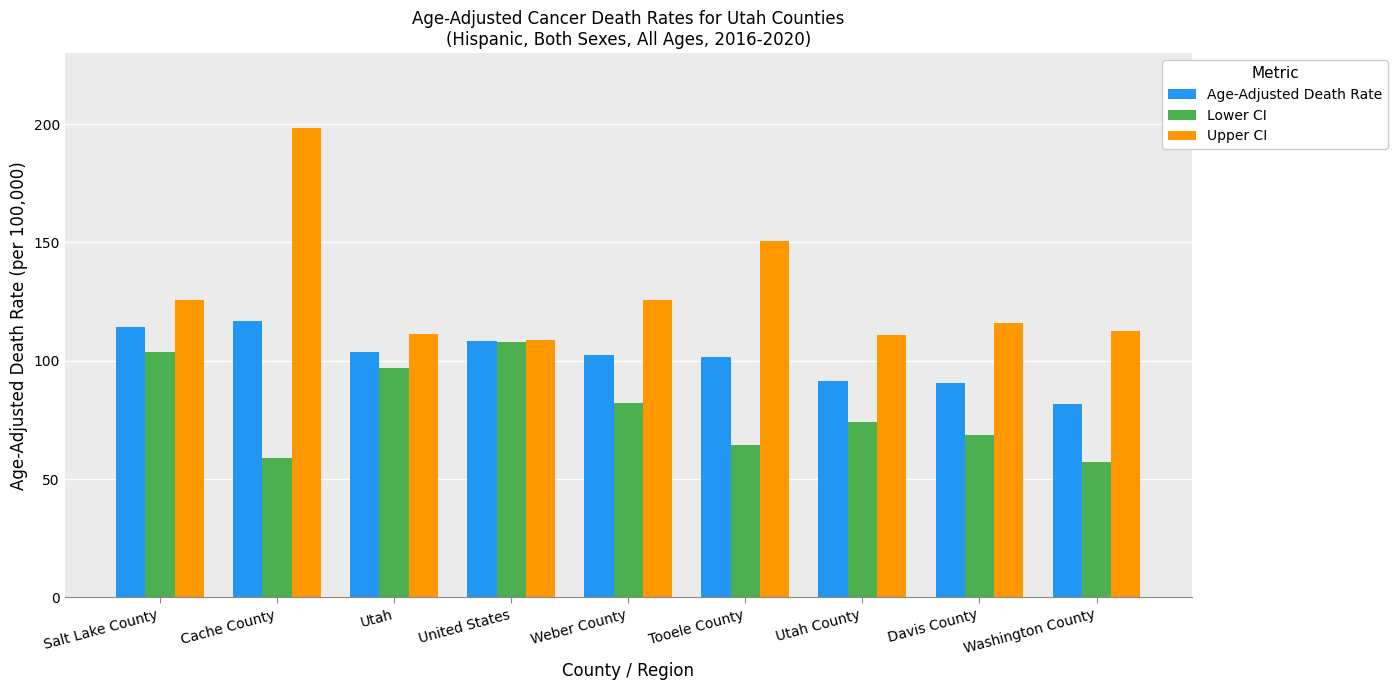

Is the value of Lower CI at Salt Lake County greater than the value of Age-Adjusted Death Rate at Cache County?

No